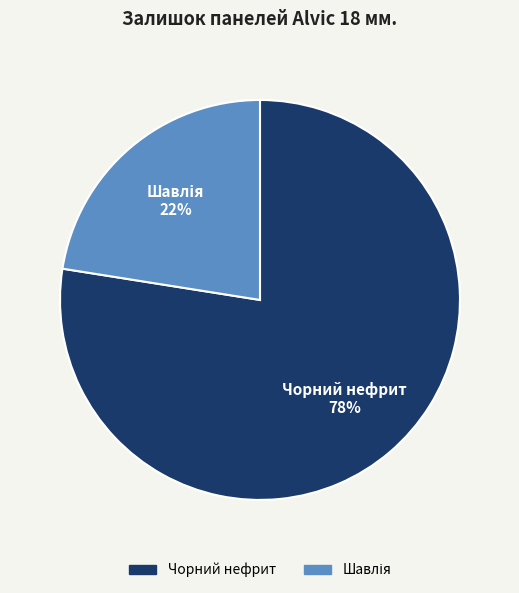

What is the majority slice?

Чорний нефрит